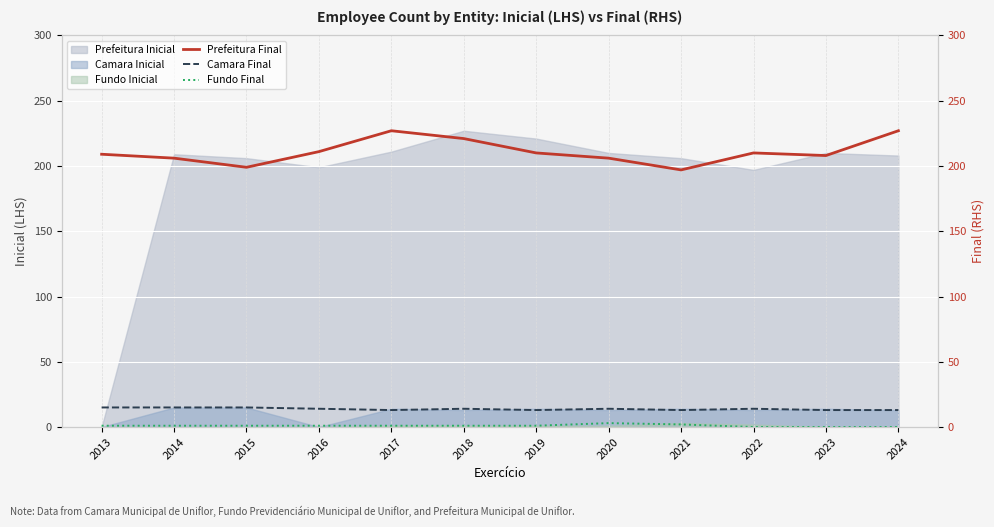

At how many categories does at least one series exceed 181?

12